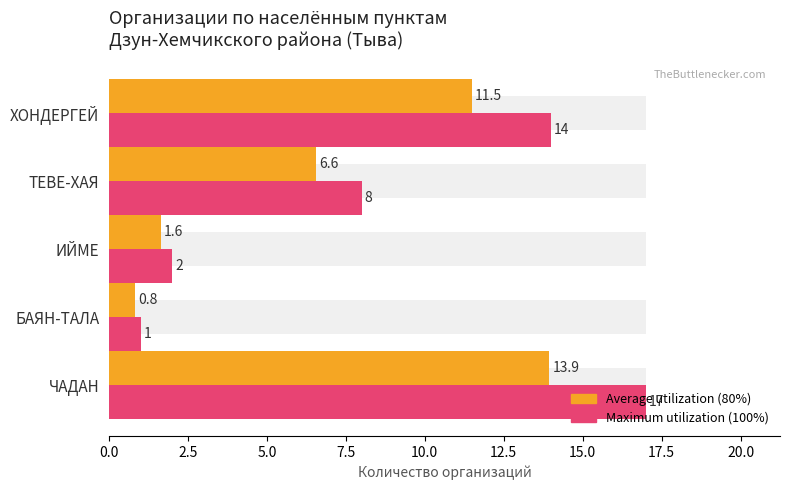

How many bars are there in total?

10